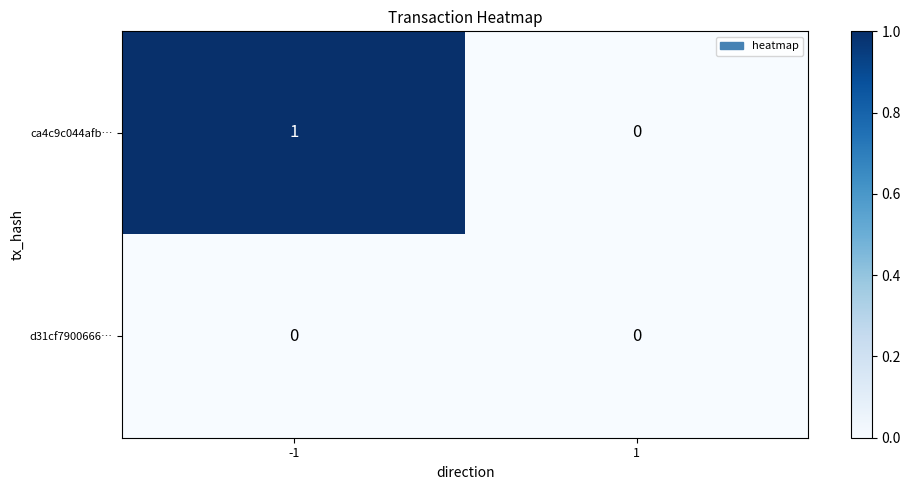

How many values in the ca4c9c044afb… series are below 1?

1